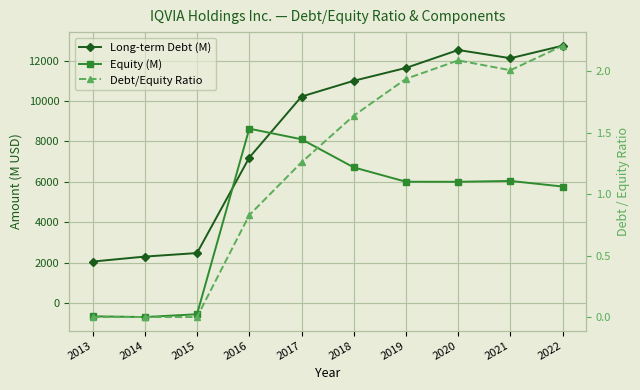

Which category has the highest value in the Equity (M) series?

2016